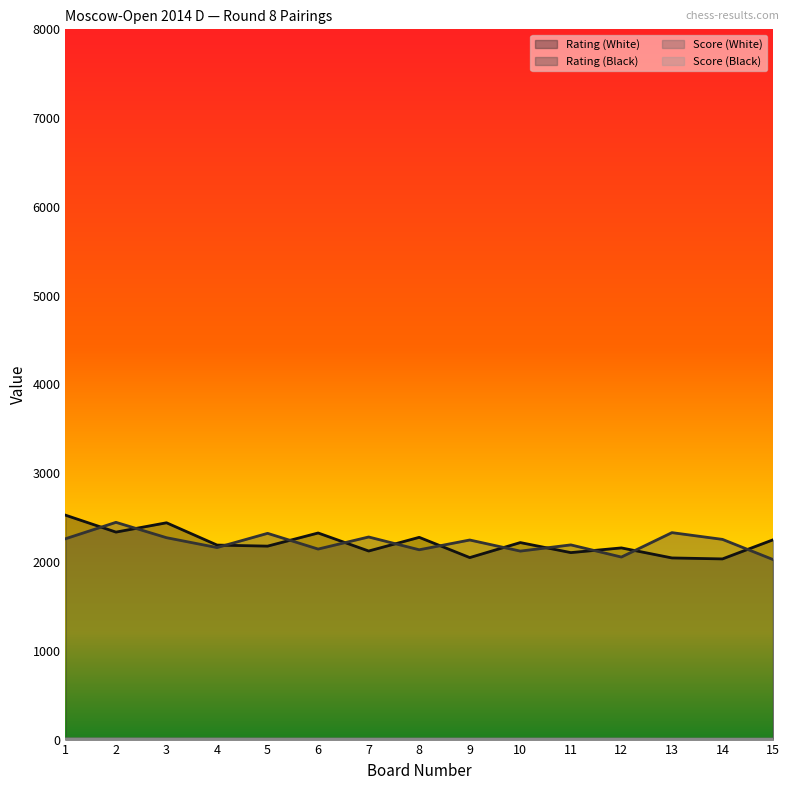

What value does the Rating (Black) series have at 3?

2274.0